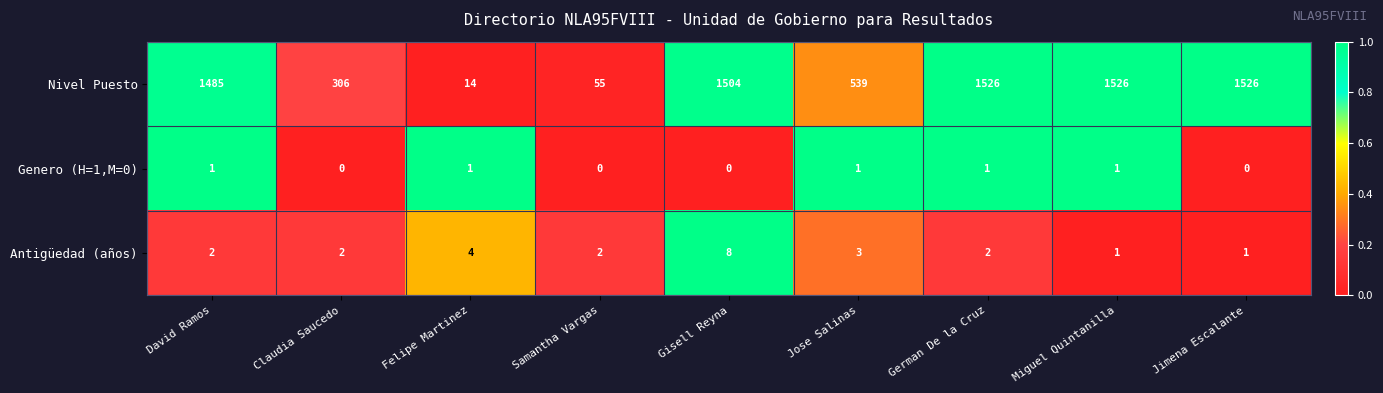

What is the highest value of the Antigüedad (años) series?

8